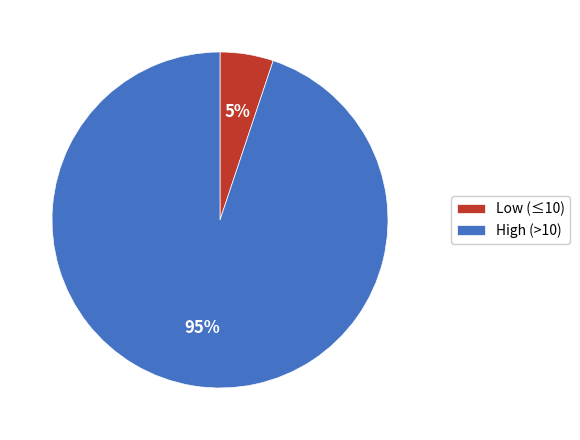

Is the sum of High (>10) and Low (≤10) greater than half?

Yes